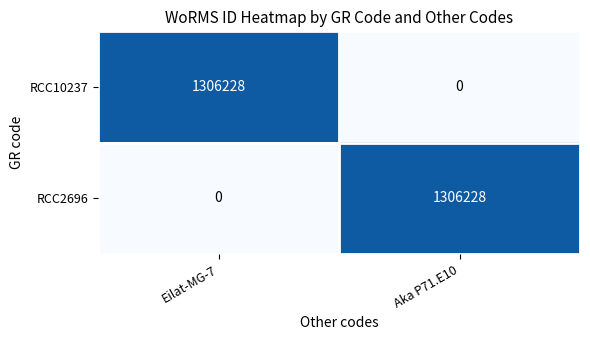

Reading left to right, list all the values displayed in this chart.

RCC10237: 1306228	0
RCC2696: 0	1306228